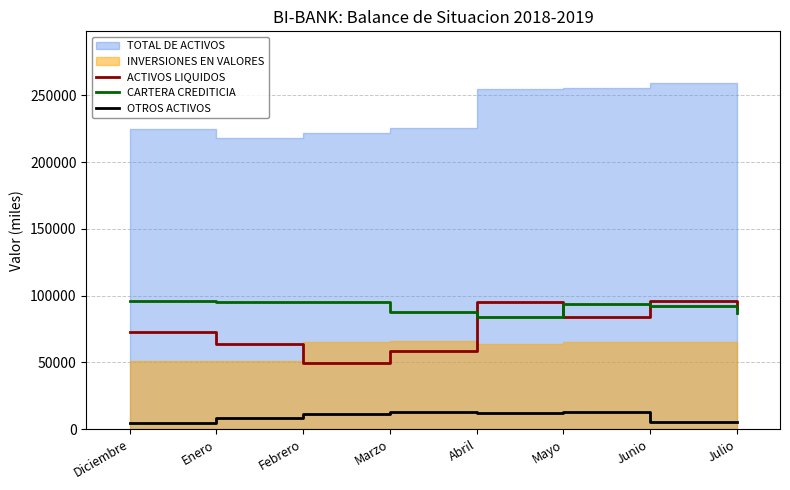

True or false: OTROS ACTIVOS and ACTIVOS LIQUIDOS intersect in this chart.

False